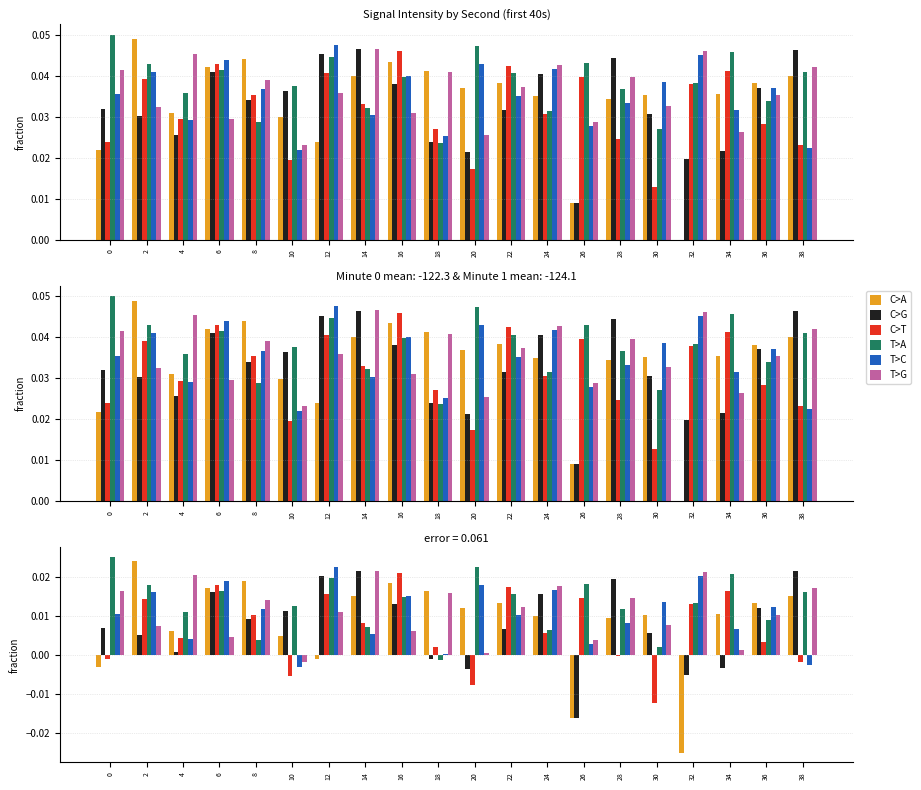

The value of C>T at 36 is 0.0. True or false?

False